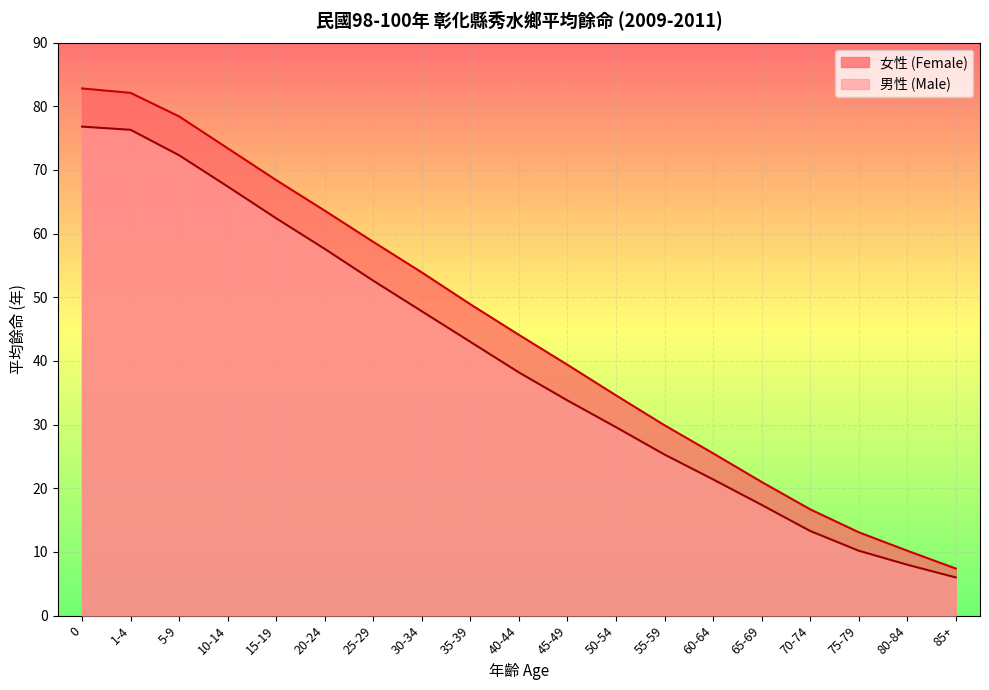

What is the difference between the maximum and second lowest values in the 男性 (Male) series?

68.8